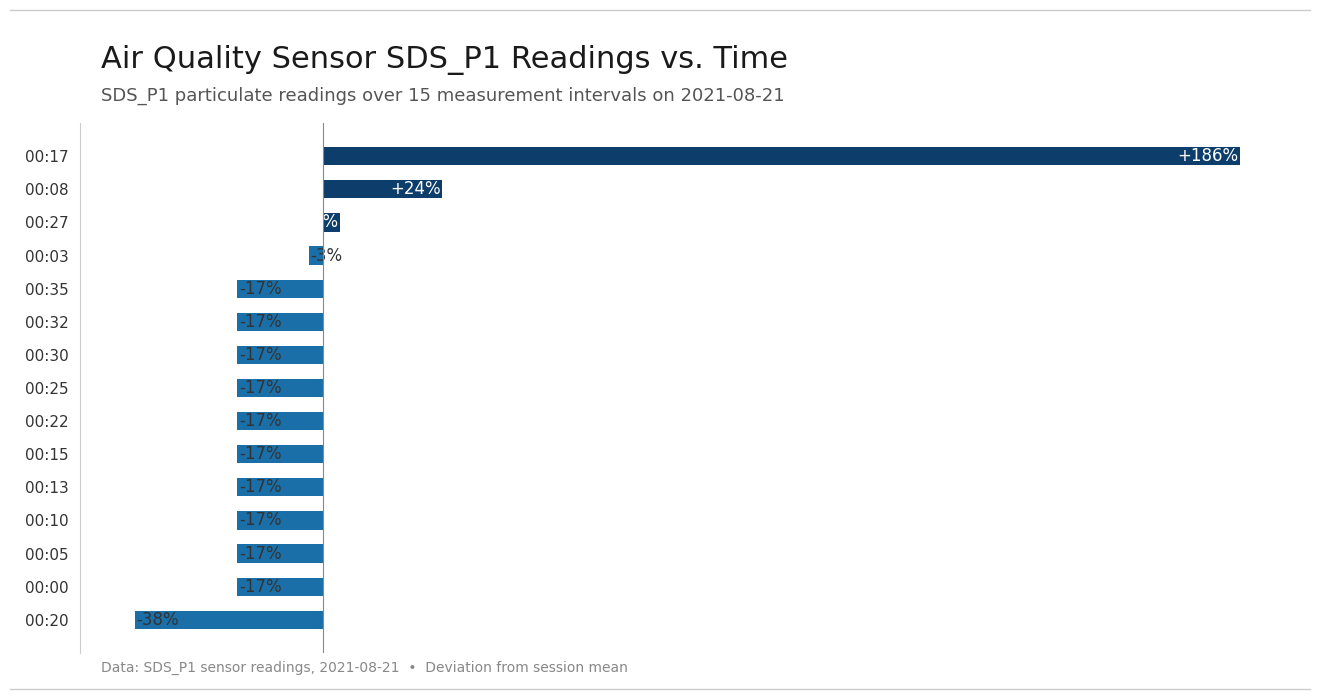

What is the smallest value displayed?

-37.9